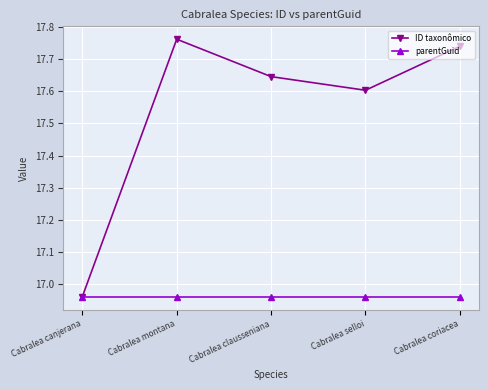

How many distinct data groups are displayed?

2